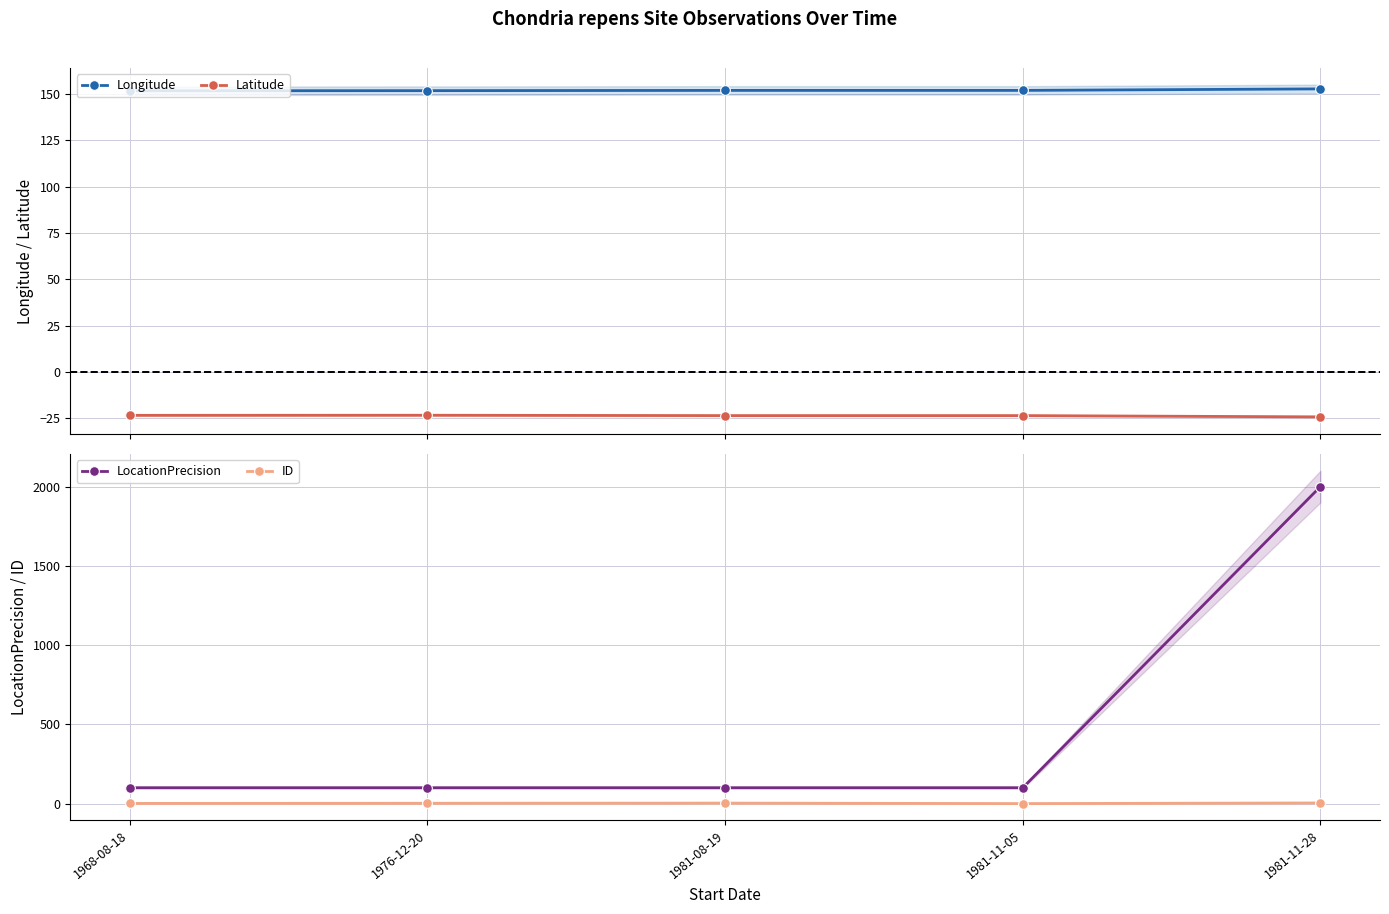

Which has a higher value, 1981-08-19 or 1976-12-20?

1981-08-19